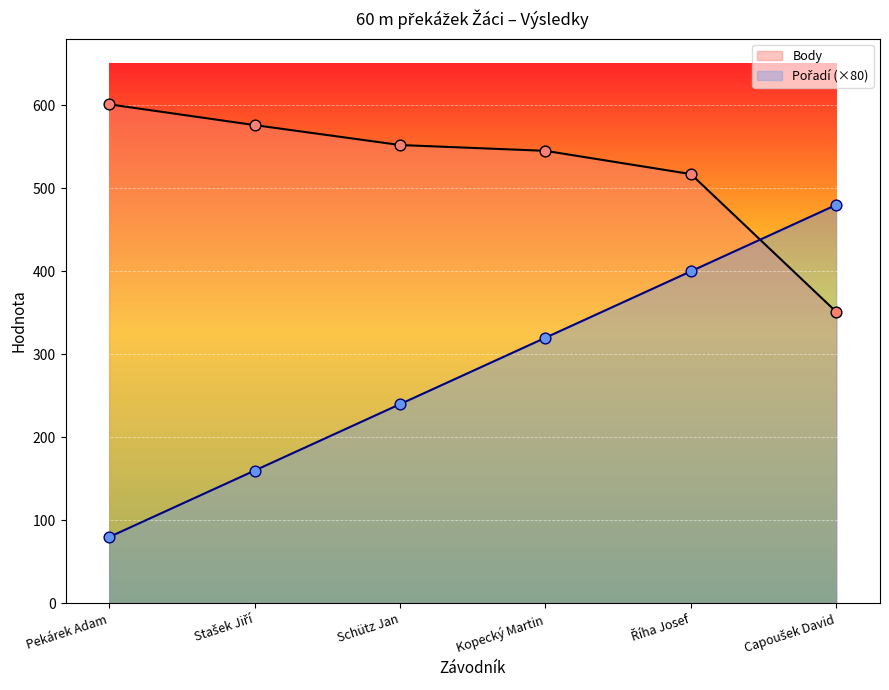

At which category is the sum across all series the highest?

Říha Josef